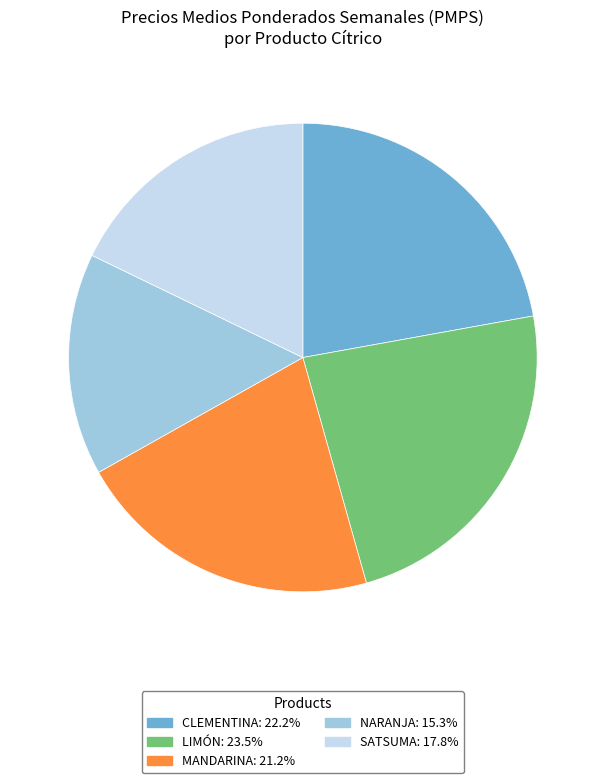

Rank the categories by value from highest to lowest.

LIMÓN, CLEMENTINA, MANDARINA, SATSUMA, NARANJA